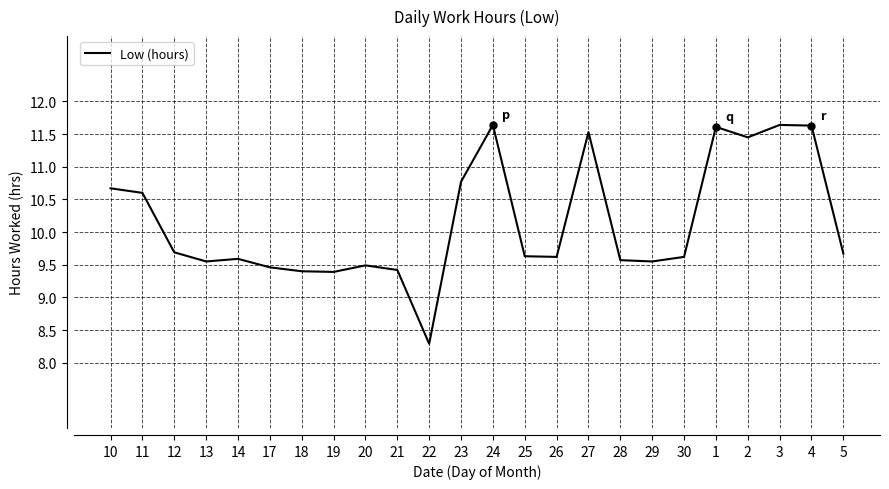

The chart shows a value of 19.2 at 1. True or false?

False